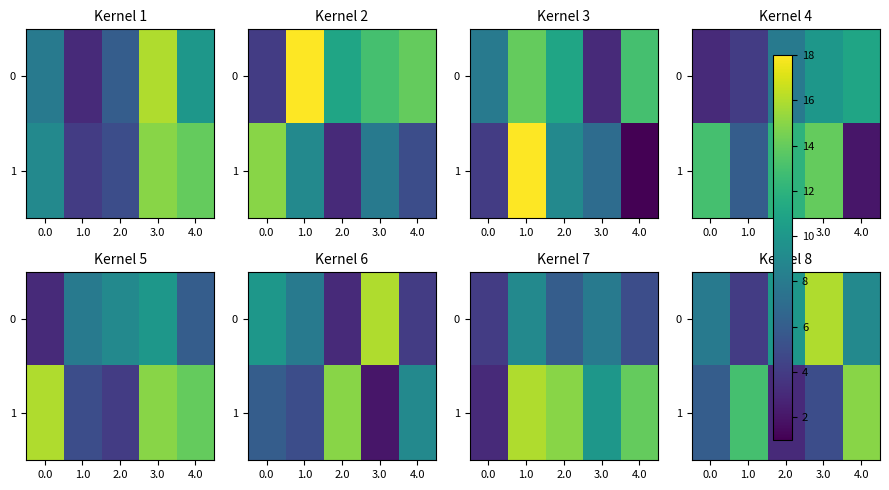

What is the sum of the row_1 values at 3.0 and 4.0?

20